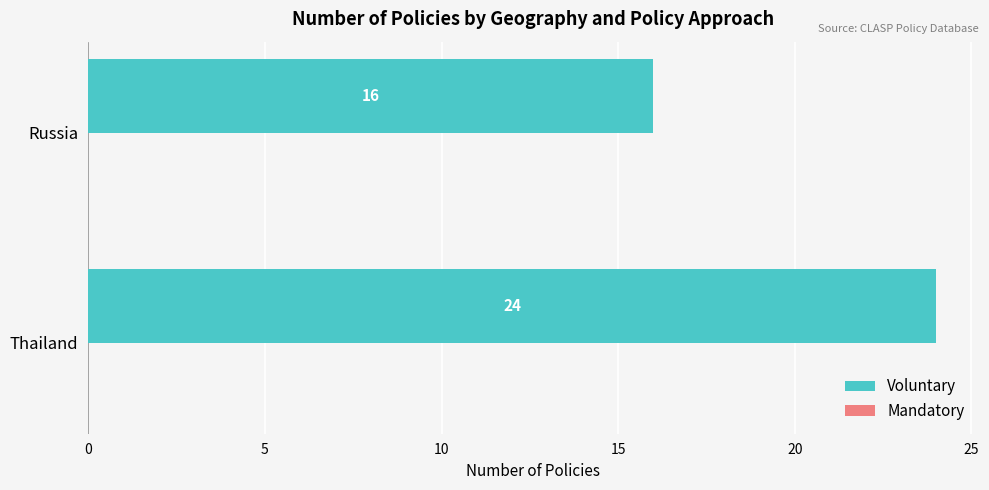

Rank the categories by value from lowest to highest.

Russia, Thailand